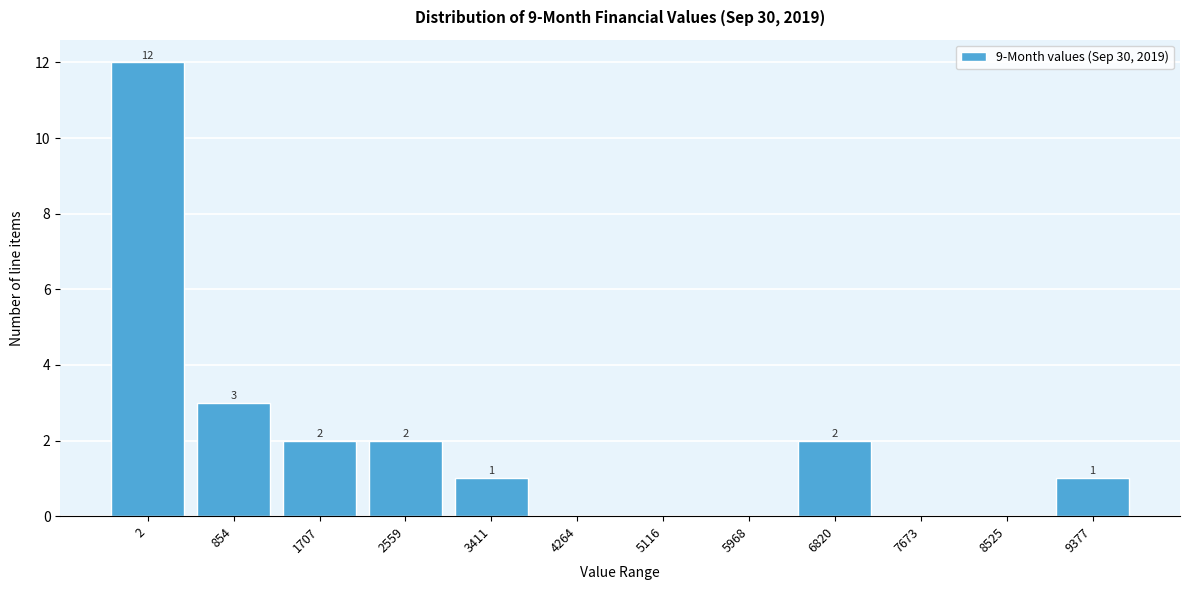

Reading left to right, extract all data points from this chart.

2=12	854=3	1707=2	2559=2	3411=1	4264=0	5116=0	5968=0	6820=2	7673=0	8525=0	9377=1